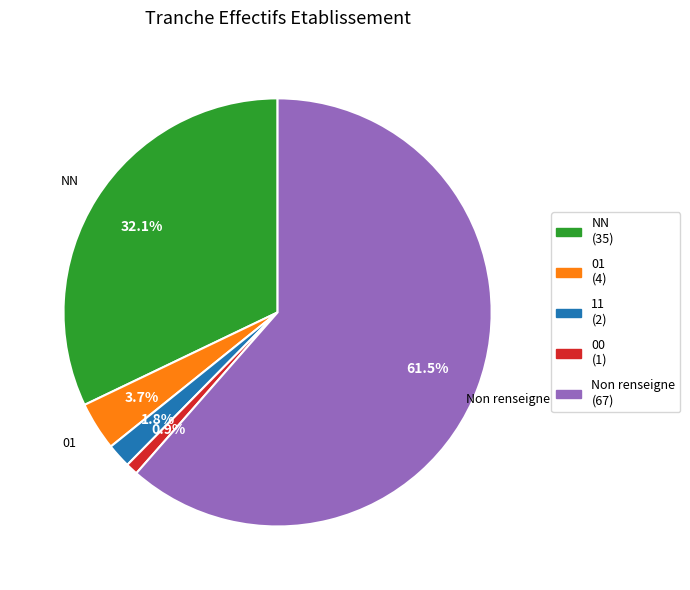

Is there any slice that represents more than half of the pie?

Yes